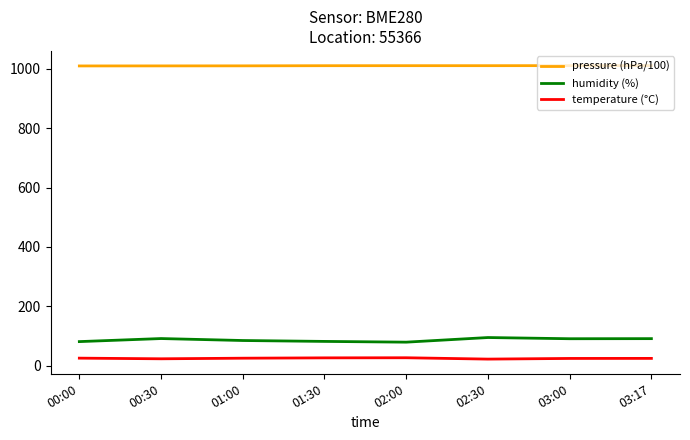

True or false: temperature (°C) has a value of 25.5 at 01:00.

True